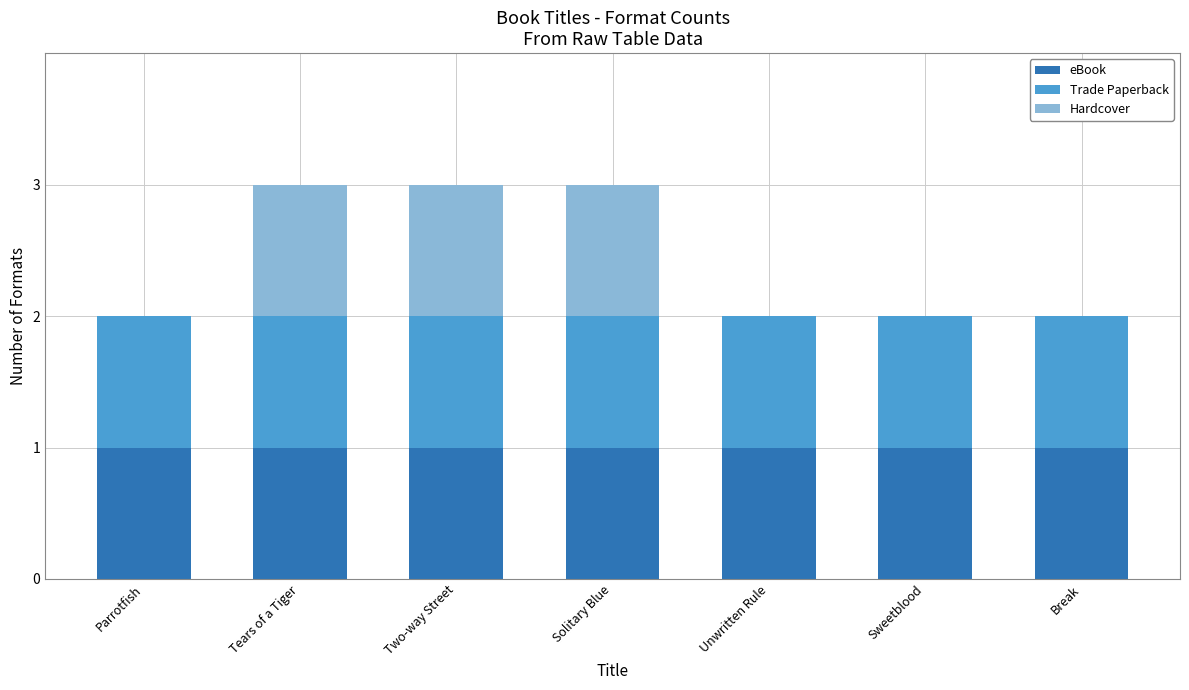

Reading left to right, list the values for the eBook series.

Parrotfish=1	Tears of a Tiger=1	Two-way Street=1	Solitary Blue=1	Unwritten Rule=1	Sweetblood=1	Break=1